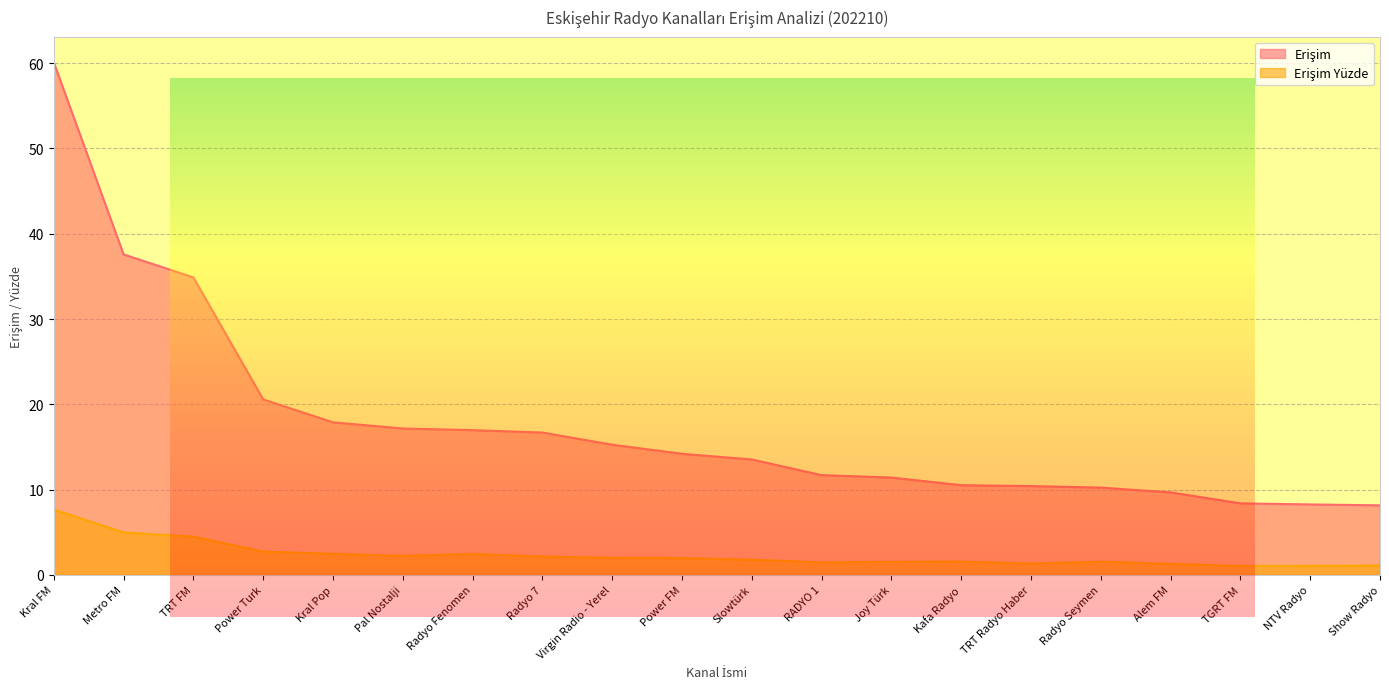

Reading left to right, list all the values displayed in this chart.

Erişim: Kral FM=60.1	Metro FM=37.6	TRT FM=34.9	Power Turk=20.6	Kral Pop=17.9	Pal Nostalji=17.2	Radyo Fenomen=17.0	Radyo 7=16.7	Virgin Radio - Yerel=15.3	Power FM=14.2	Slowtürk=13.5	RADYO 1=11.7	Joy Türk=11.4	Kafa Radyo=10.5	TRT Radyo Haber=10.4	Radyo Seymen=10.2	Alem FM=9.7	TGRT FM=8.4	NTV Radyo=8.3	Show Radyo=8.2
Erişim Yüzde: Kral FM=7.7	Metro FM=5.0	TRT FM=4.5	Power Turk=2.7	Kral Pop=2.5	Pal Nostalji=2.2	Radyo Fenomen=2.4	Radyo 7=2.2	Virgin Radio - Yerel=2.0	Power FM=2.0	Slowtürk=1.8	RADYO 1=1.5	Joy Türk=1.5	Kafa Radyo=1.6	TRT Radyo Haber=1.3	Radyo Seymen=1.5	Alem FM=1.3	TGRT FM=1.0	NTV Radyo=1.1	Show Radyo=1.1